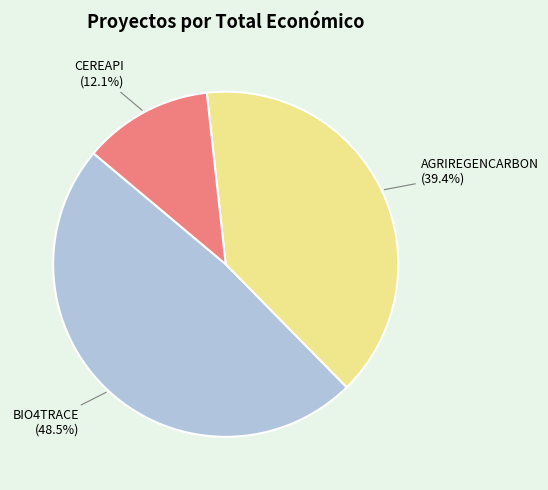

What percentage do BIO4TRACE and CEREAPI together represent?

60.6%